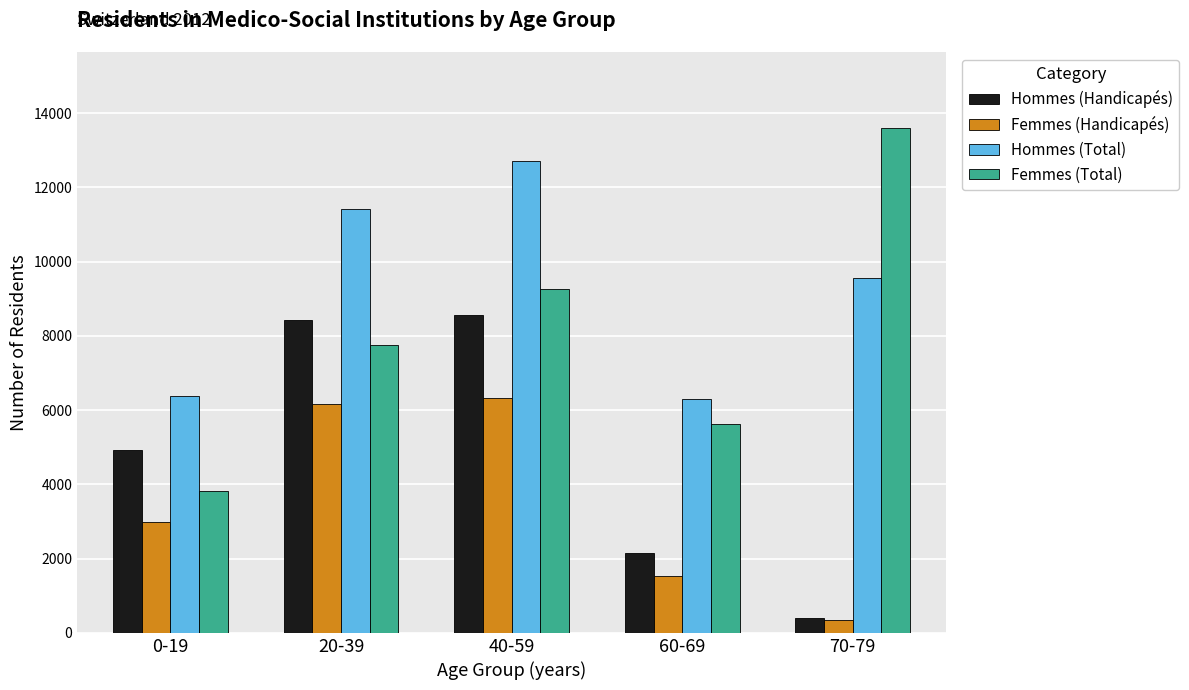

How many data points in Hommes (Total) are less than 9558?

2